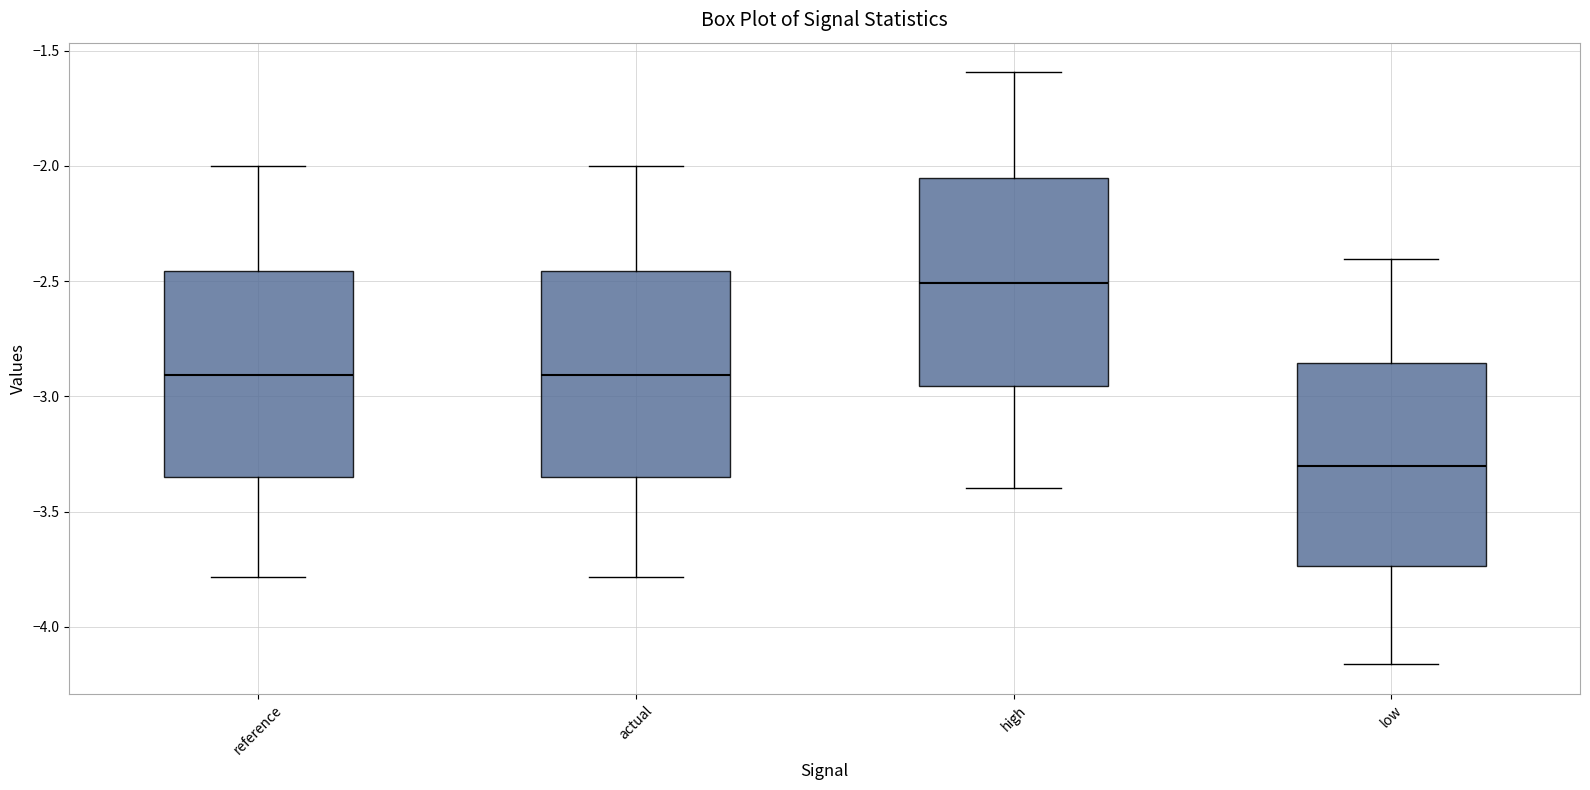

Which box has the lowest median line?

low